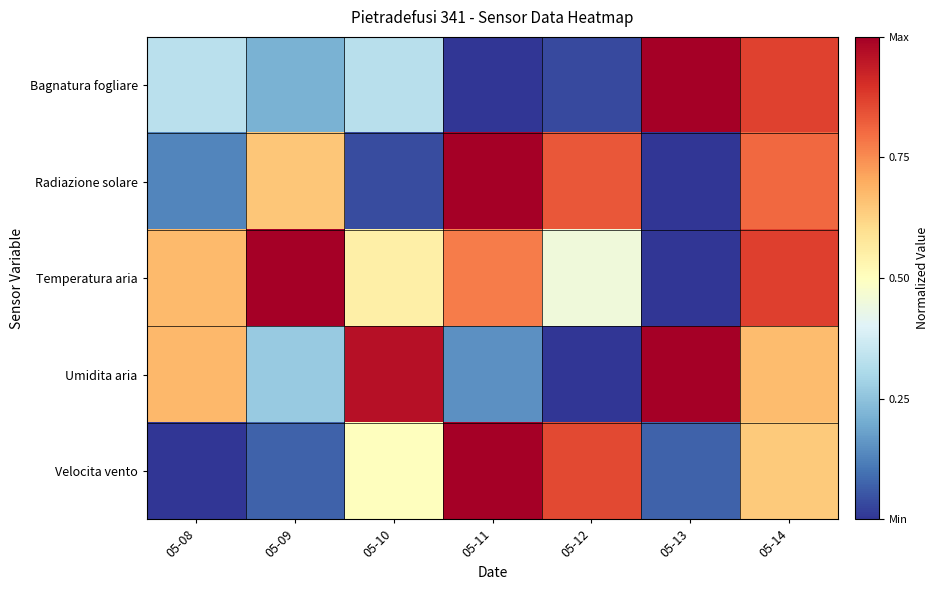

Count the number of categories in the chart.

7